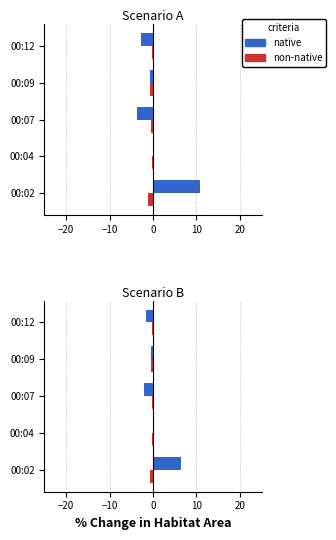

What is the difference between the second highest and minimum values in the native series?

2.3